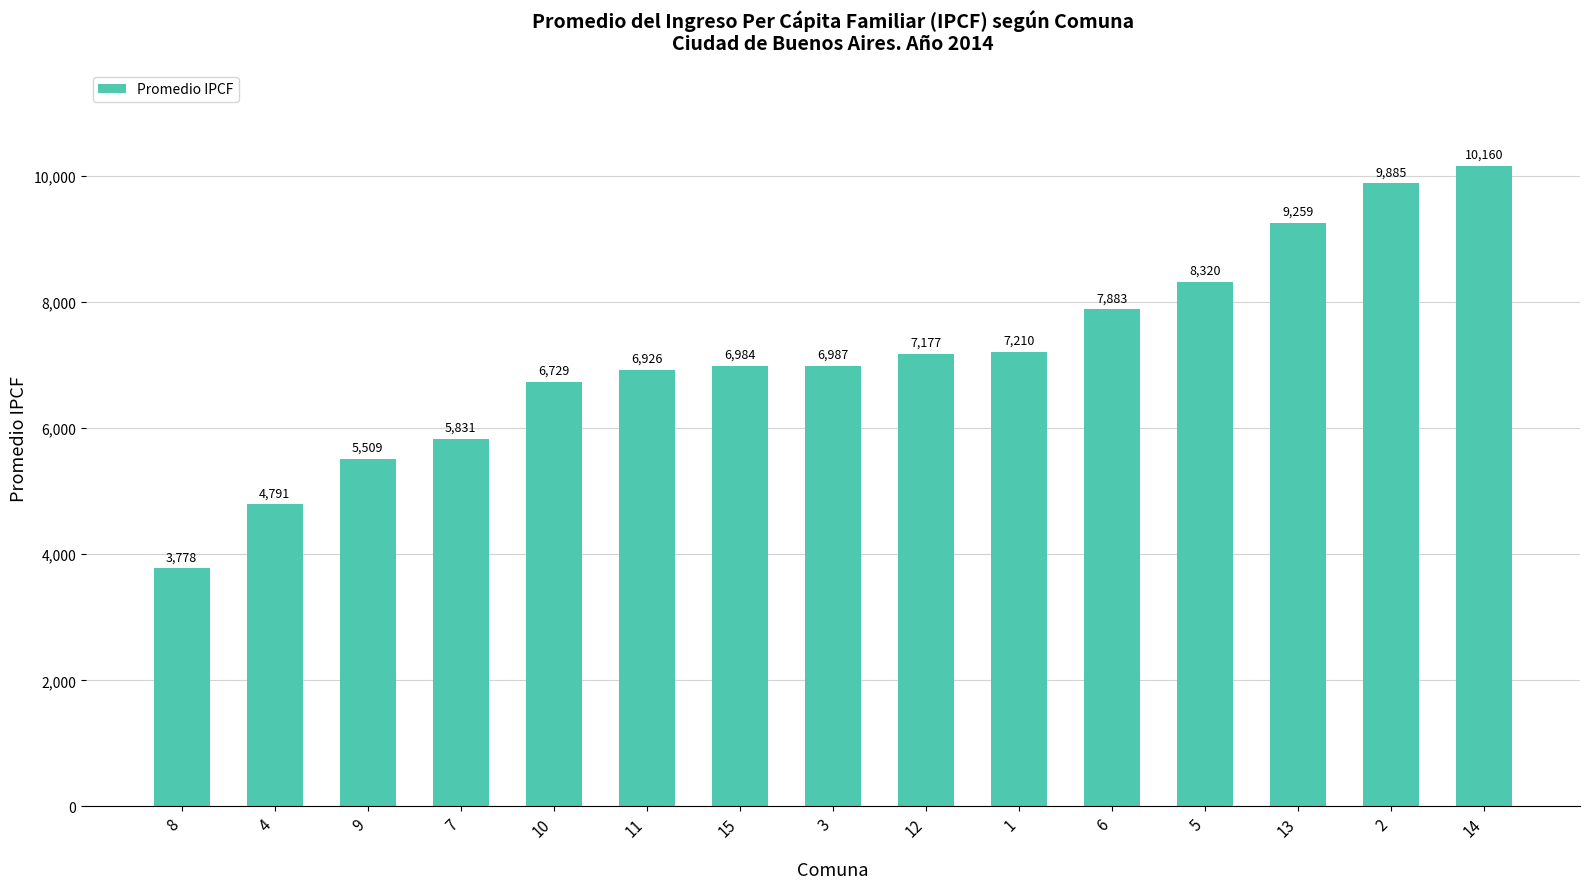

Where is the data nearest to the value 6969?

15